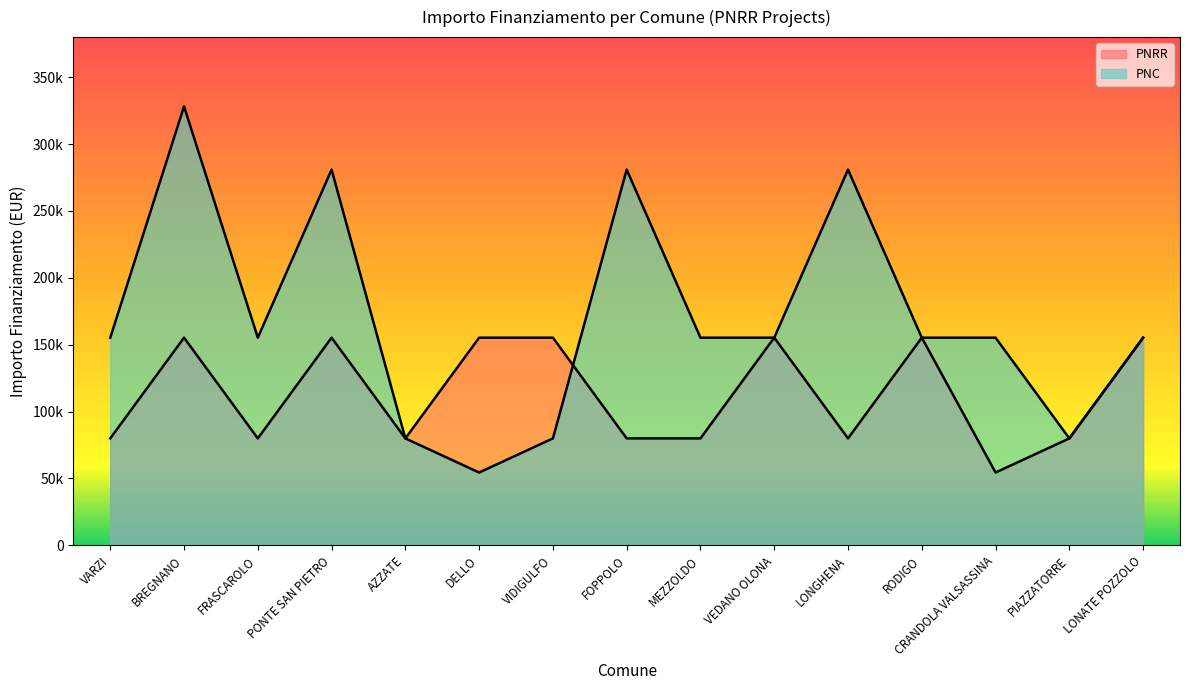

How many values in the PNRR series exceed 79922?

7